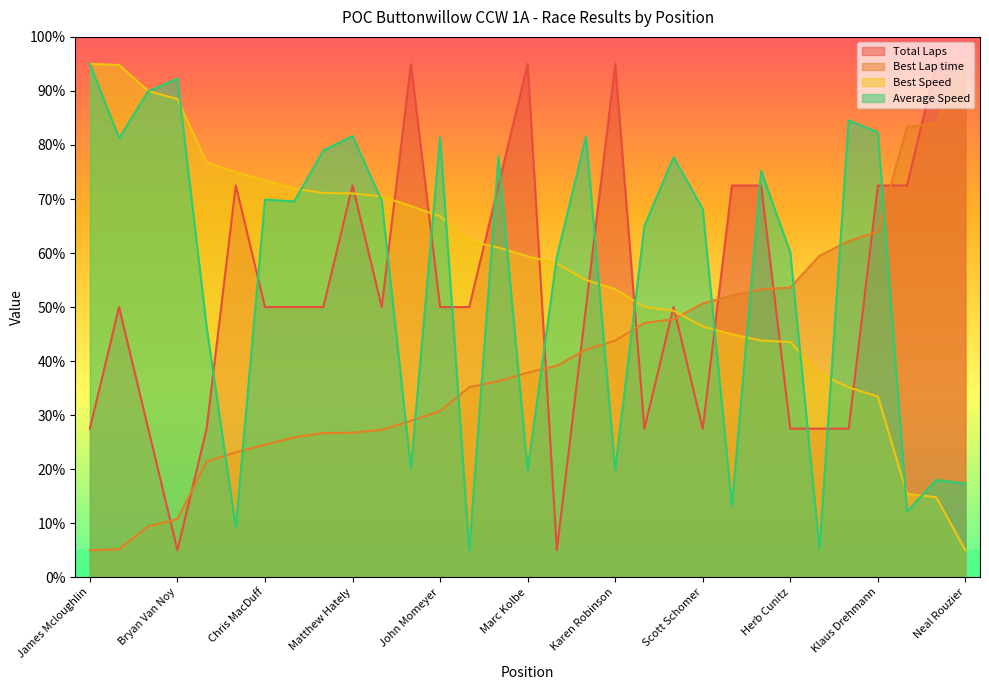

Reading left to right, what are all the values shown in this chart?

Total Laps: James Mcloughlin=27.5	Anders Hainer=50.0	Paul Barnes=27.5	Bryan Van Noy=5.0	Dallas Carroll=27.5	Ryan D Moore=72.5	Chris MacDuff=50.0	Aspasia Zouras=50.0	Stephan Asseo=50.0	Matthew Hately=72.5	John Dubets=50.0	Steve Radenbaugh=95.0	John Momeyer=50.0	Larry Haase=50.0	Daniel Rozenblatt=72.5	Marc Kolbe=95.0	Andrew Weyman=5.0	Michael Takaki=50.0	Karen Robinson=95.0	Jim Mcloughlin=27.5	Nick Khilnani=50.0	Scott Schomer=27.5	Rob Ashley=72.5	Paul Young=72.5	Herb Cunitz=27.5	Hambis Charalambous=27.5	Don Kravig=27.5	Klaus Drehmann=72.5	Alisha Wray=72.5	Randy Bergum=95.0	Neal Rouzier=95.0
Best Lap time: James Mcloughlin=5.0	Anders Hainer=5.2	Paul Barnes=9.4	Bryan Van Noy=10.8	Dallas Carroll=21.4	Ryan D Moore=23.1	Chris MacDuff=24.5	Aspasia Zouras=25.9	Stephan Asseo=26.7	Matthew Hately=26.8	John Dubets=27.3	Steve Radenbaugh=29.0	John Momeyer=30.8	Larry Haase=35.2	Daniel Rozenblatt=36.3	Marc Kolbe=37.9	Andrew Weyman=39.1	Michael Takaki=42.1	Karen Robinson=43.8	Jim Mcloughlin=47.1	Nick Khilnani=47.8	Scott Schomer=50.7	Rob Ashley=52.1	Paul Young=53.3	Herb Cunitz=53.6	Hambis Charalambous=59.5	Don Kravig=62.2	Klaus Drehmann=64.0	Alisha Wray=83.3	Randy Bergum=84.0	Neal Rouzier=95.0
Best Speed: James Mcloughlin=95.0	Anders Hainer=94.8	Paul Barnes=90.0	Bryan Van Noy=88.5	Dallas Carroll=76.7	Ryan D Moore=74.9	Chris MacDuff=73.4	Aspasia Zouras=72.0	Stephan Asseo=71.1	Matthew Hately=71.0	John Dubets=70.5	Steve Radenbaugh=68.7	John Momeyer=66.8	Larry Haase=62.2	Daniel Rozenblatt=61.0	Marc Kolbe=59.4	Andrew Weyman=58.1	Michael Takaki=55.0	Karen Robinson=53.3	Jim Mcloughlin=50.0	Nick Khilnani=49.3	Scott Schomer=46.4	Rob Ashley=45.0	Paul Young=43.8	Herb Cunitz=43.5	Hambis Charalambous=37.8	Don Kravig=35.1	Klaus Drehmann=33.5	Alisha Wray=15.4	Randy Bergum=14.8	Neal Rouzier=5.0
Average Speed: James Mcloughlin=95.0	Anders Hainer=81.3	Paul Barnes=89.9	Bryan Van Noy=92.3	Dallas Carroll=46.3	Ryan D Moore=9.2	Chris MacDuff=69.9	Aspasia Zouras=69.5	Stephan Asseo=79.0	Matthew Hately=81.6	John Dubets=69.7	Steve Radenbaugh=20.1	John Momeyer=81.5	Larry Haase=5.0	Daniel Rozenblatt=77.8	Marc Kolbe=19.8	Andrew Weyman=59.2	Michael Takaki=81.6	Karen Robinson=19.8	Jim Mcloughlin=65.0	Nick Khilnani=77.7	Scott Schomer=68.1	Rob Ashley=13.2	Paul Young=75.2	Herb Cunitz=60.1	Hambis Charalambous=5.2	Don Kravig=84.6	Klaus Drehmann=82.3	Alisha Wray=12.1	Randy Bergum=18.0	Neal Rouzier=17.3